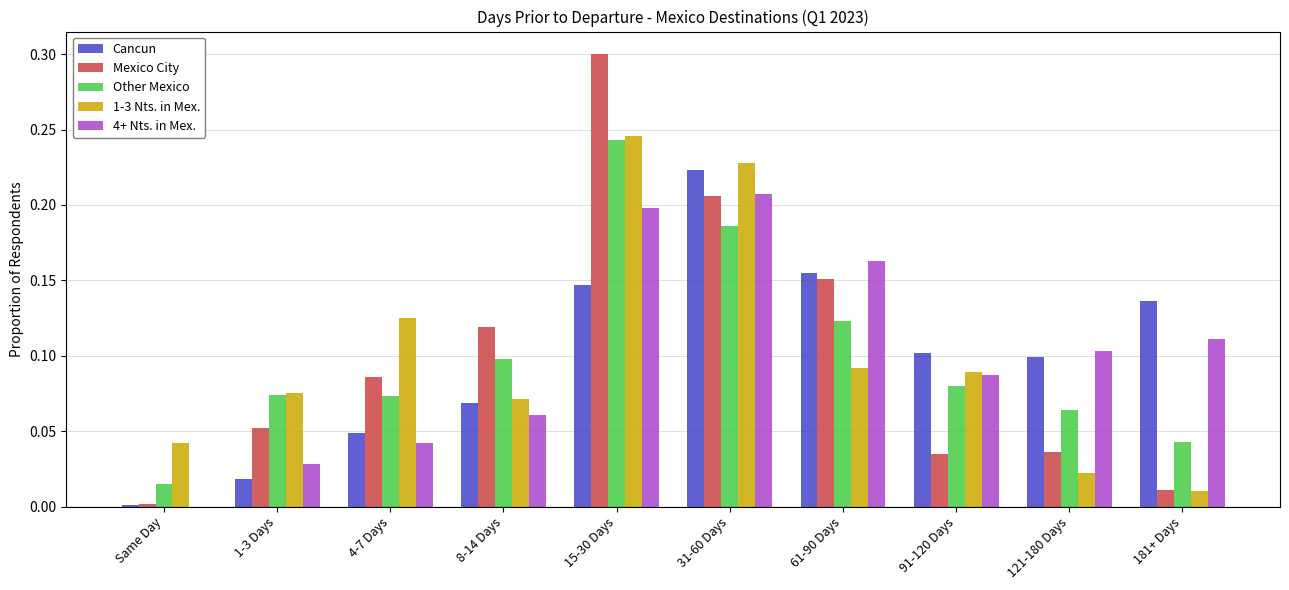

Is it true that 4+ Nts. in Mex. equals 0.2 at 181+ Days?

False